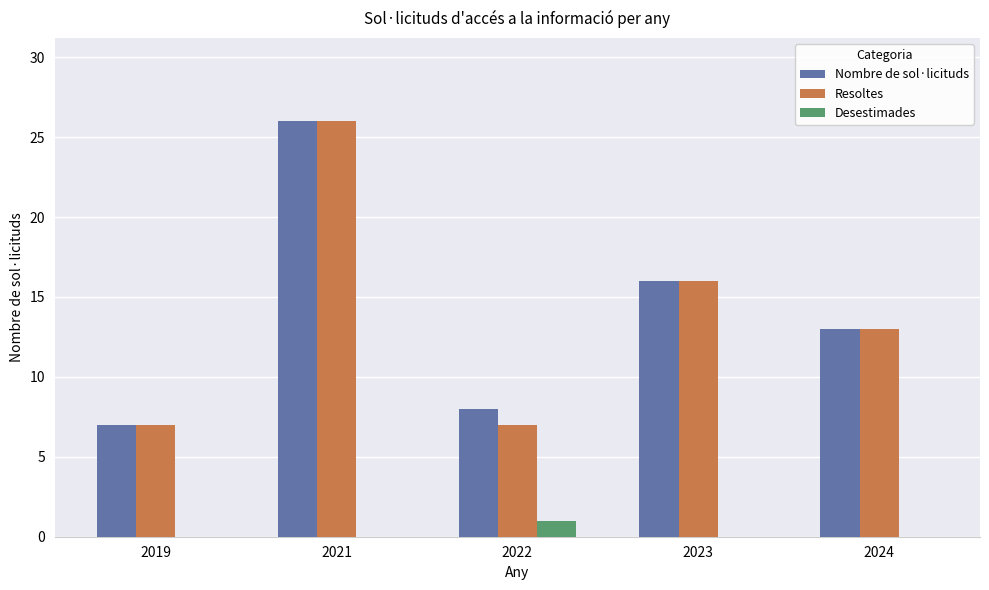

At which category does the chart reach its peak across all series?

2021